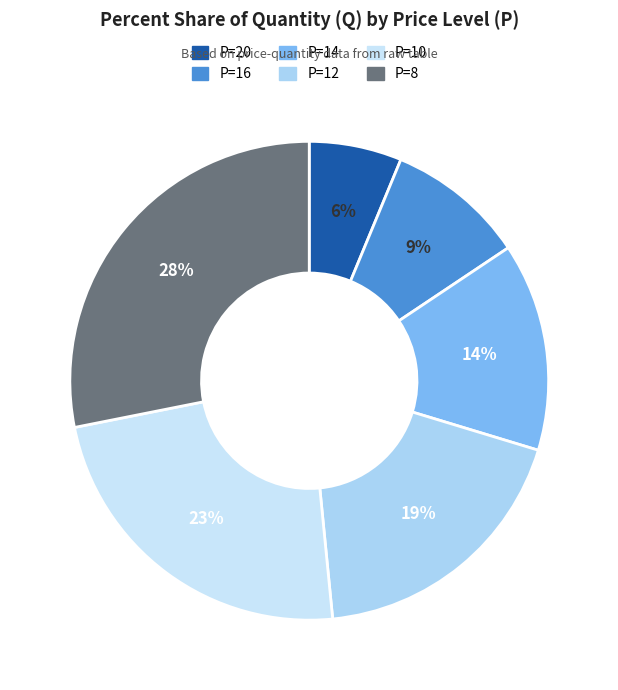

Rank the categories by value from lowest to highest.

P=20, P=16, P=14, P=12, P=10, P=8